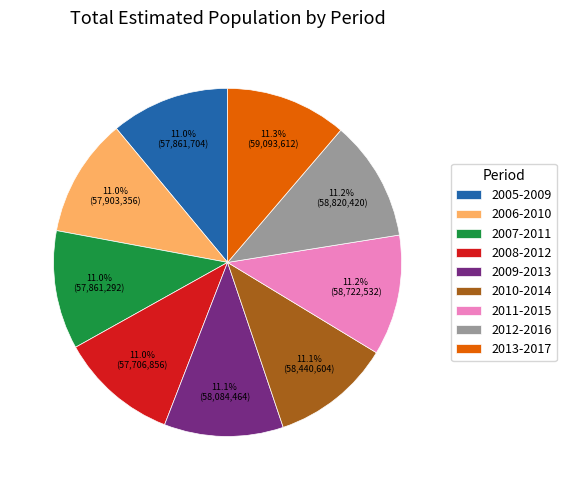

Does 2013-2017 account for over 50% of the chart?

No